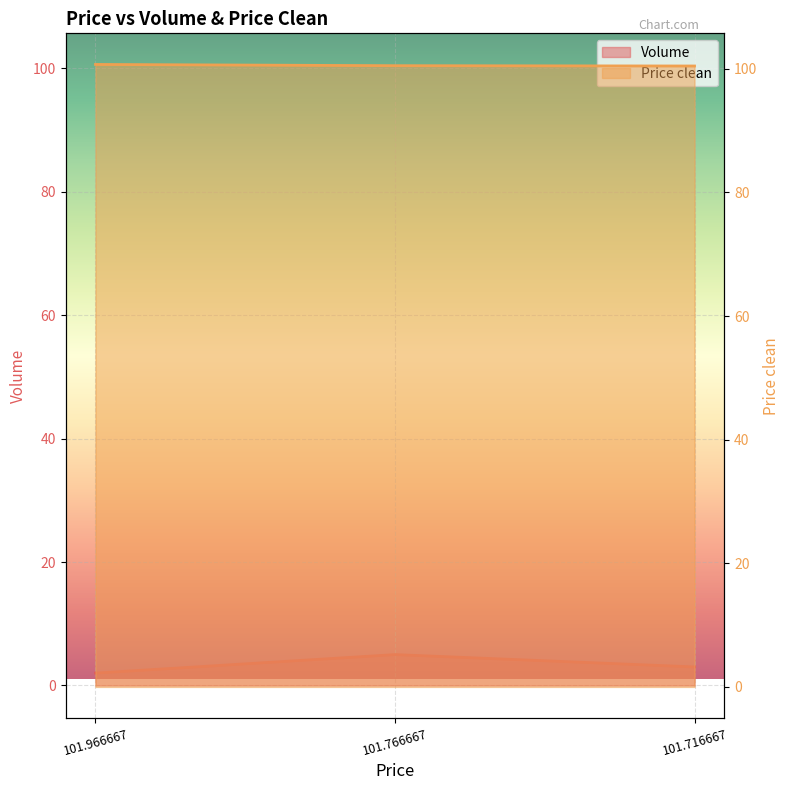

What is the sum of the Volume values at 101.766667 and 101.716667?

8.0